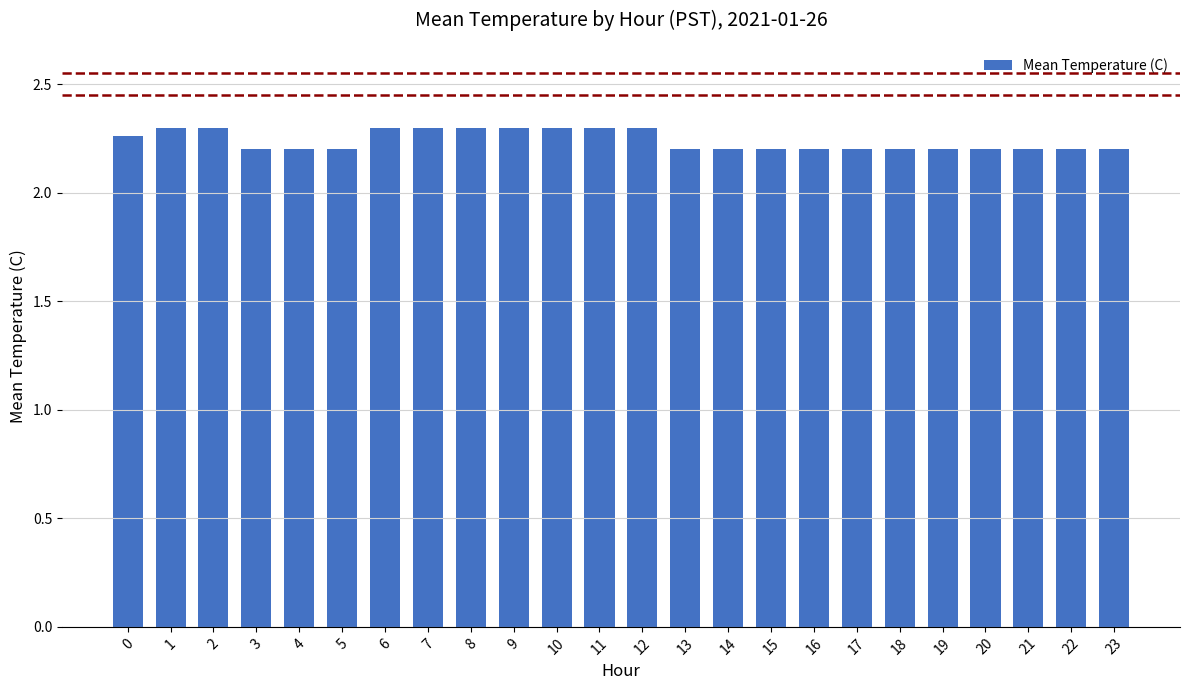

What is the average value?

2.2